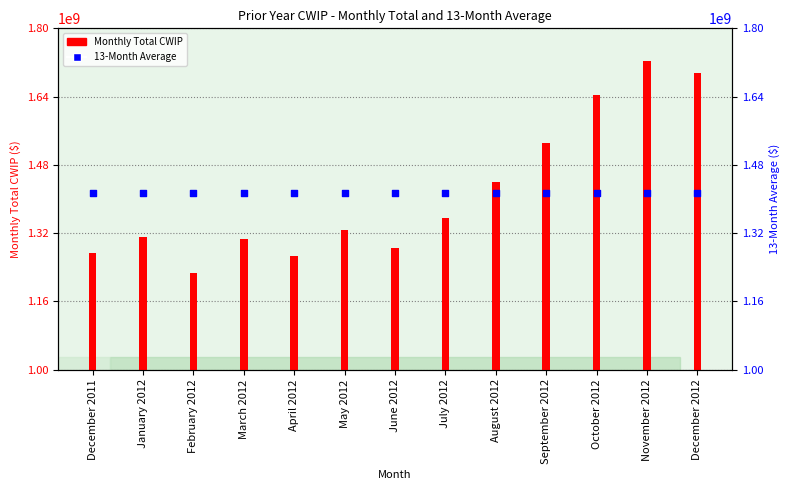

At how many categories does at least one series exceed 1242732008?

13